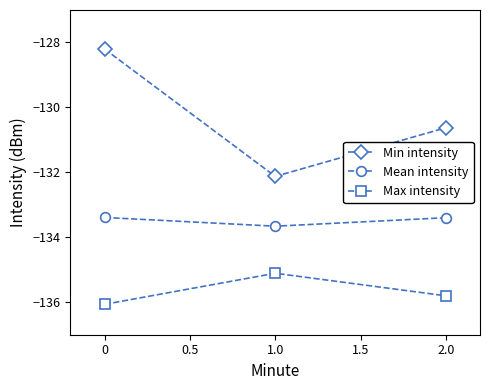

Which series has the largest total across all categories?

Min intensity